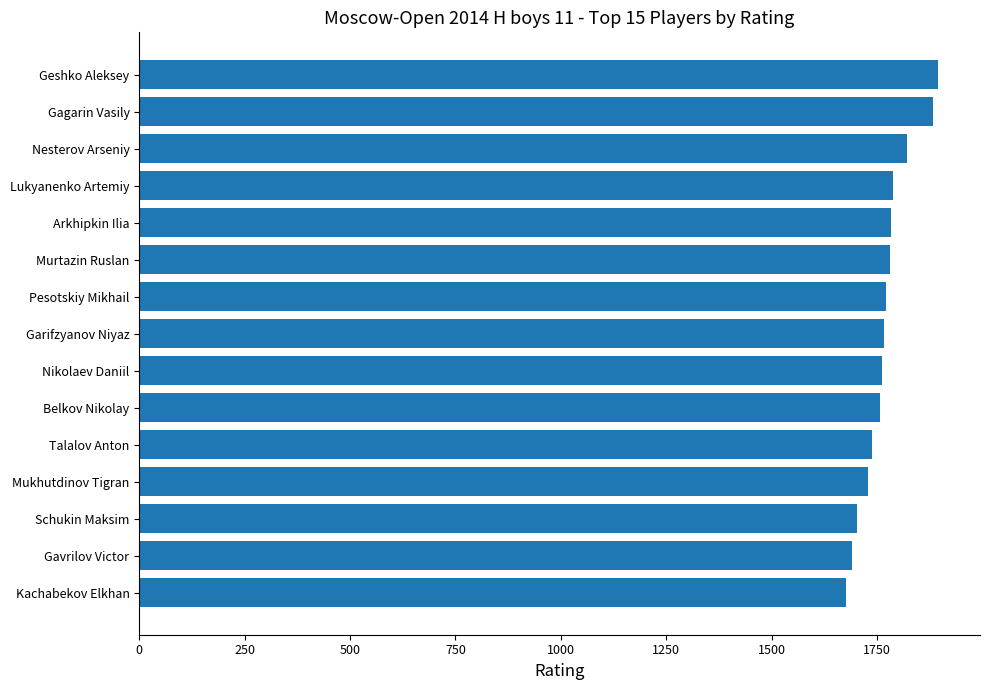

What is the label of the 11th bar from the bottom?

Arkhipkin Ilia